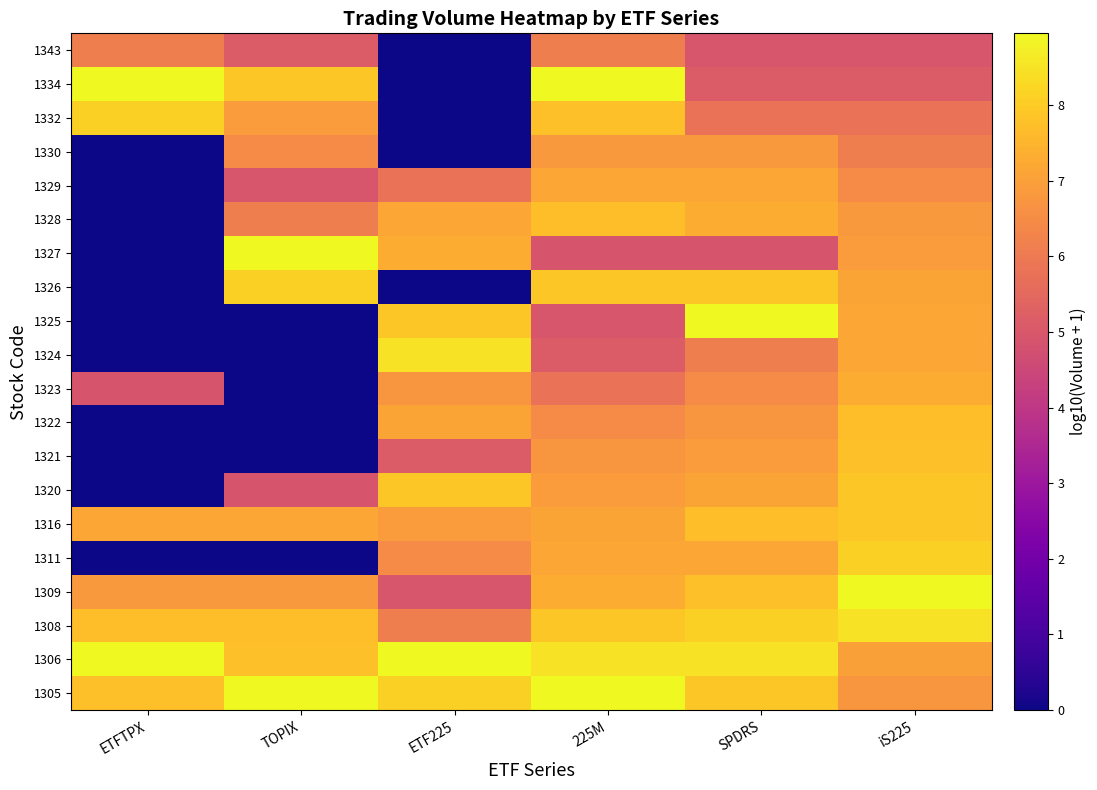

Between 225M and TOPIX, which is larger?

225M